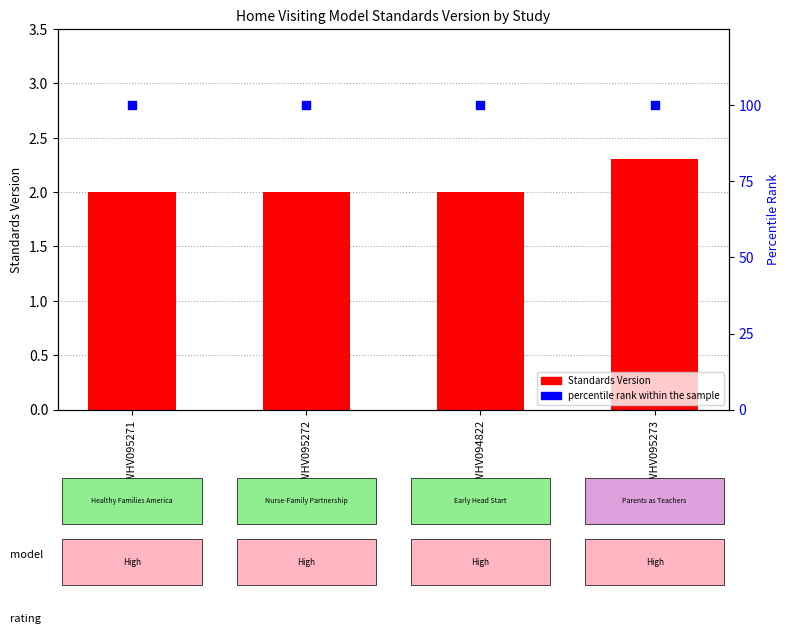

Which series reaches the maximum Y coordinate?

percentile rank within the sample